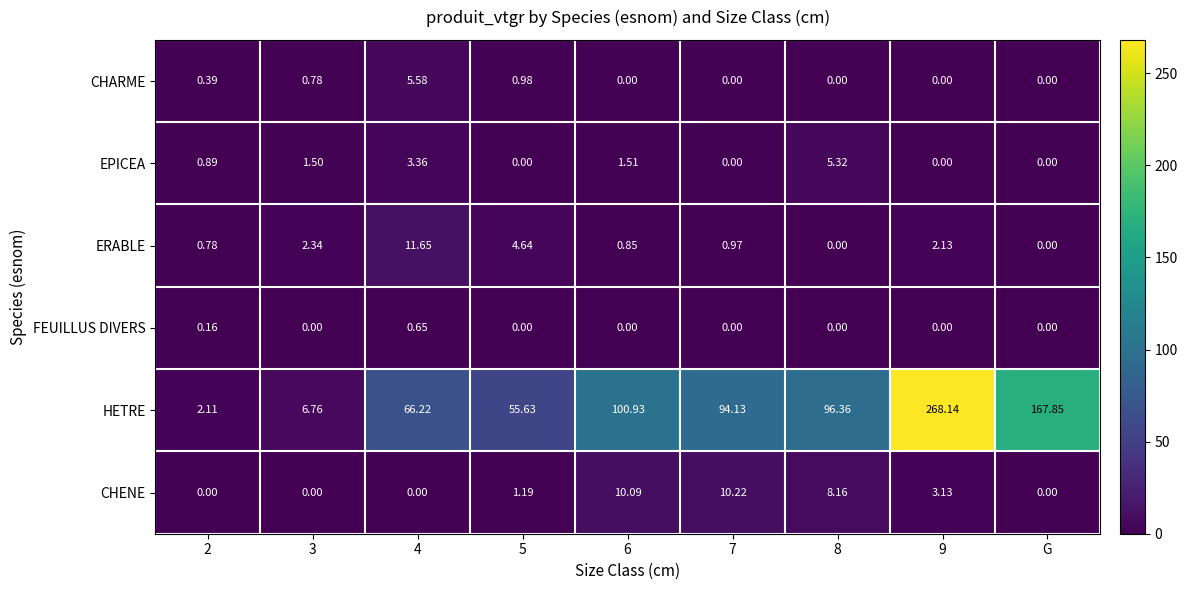

Is the value of HETRE at 8 greater than the value of EPICEA at 8?

Yes